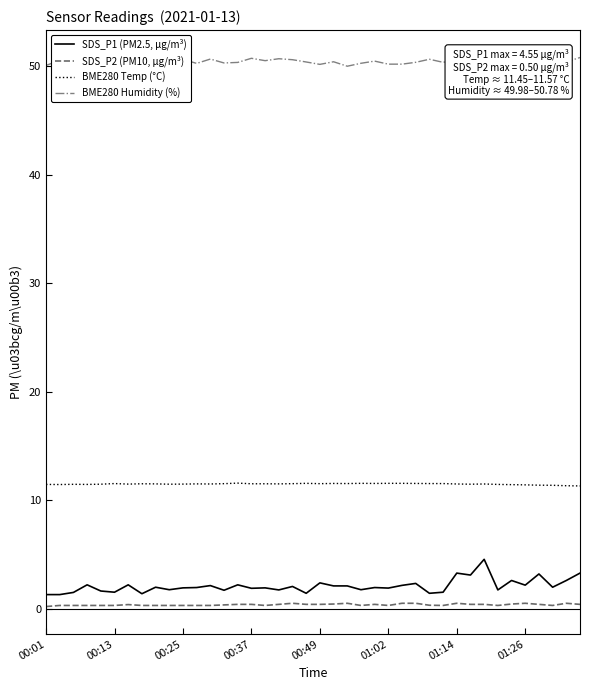

Which series has the largest total across all categories?

BME280 Humidity (%)